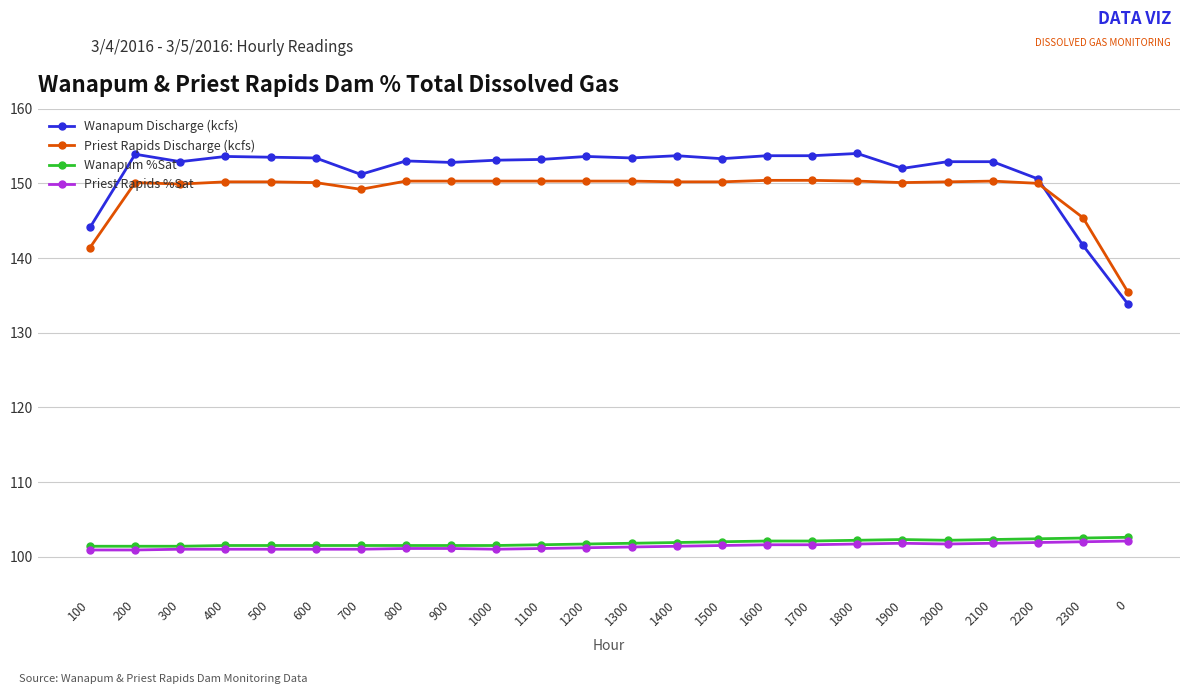

True or false: Priest Rapids Discharge (kcfs) and Wanapum Discharge (kcfs) intersect in this chart.

True